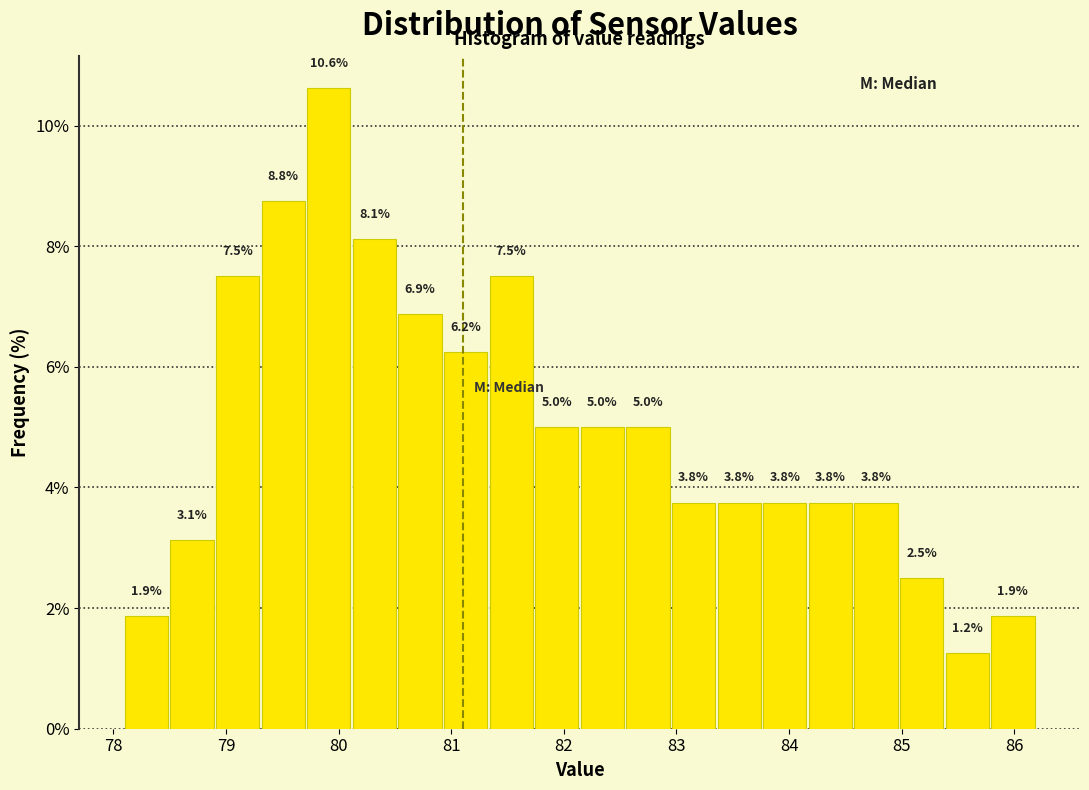

Reading left to right, list every bar in this chart as the range it spans on the x-axis followed by its height. The bar edges are not printed on the chart, so give them approximately, as read against the axis.

78.1 to 78.5: 1.9
78.5 to 78.9: 3.1
78.9 to 79.3: 7.5
79.3 to 79.7: 8.8
79.7 to 80.1: 10.6
80.1 to 80.5: 8.1
80.5 to 80.9: 6.9
80.9 to 81.3: 6.2
81.3 to 81.7: 7.5
81.7 to 82.2: 5.0
82.2 to 82.6: 5.0
82.6 to 83.0: 5.0
83.0 to 83.4: 3.8
83.4 to 83.8: 3.8
83.8 to 84.2: 3.8
84.2 to 84.6: 3.8
84.6 to 85.0: 3.8
85.0 to 85.4: 2.5
85.4 to 85.8: 1.2
85.8 to 86.2: 1.9